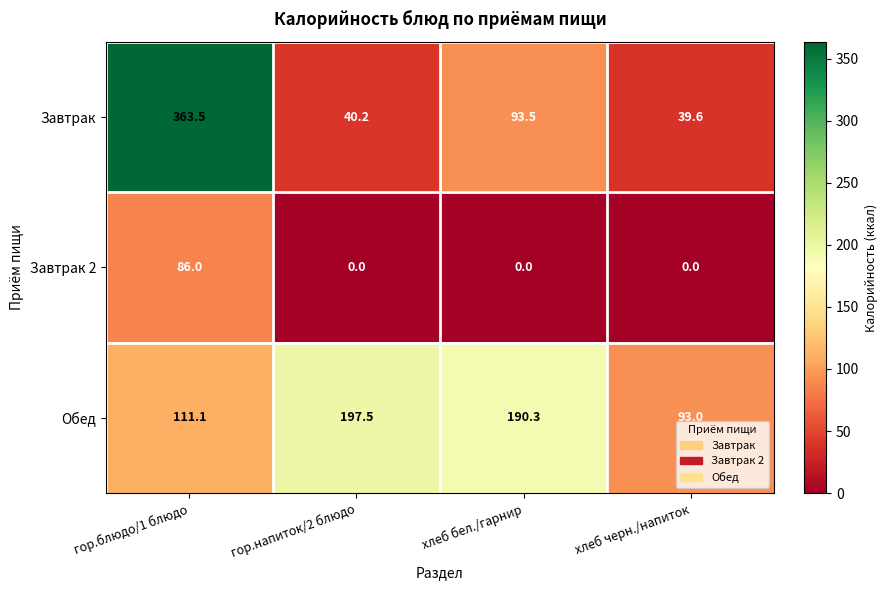

Where does the Завтрак series first go above 93?

гор.блюдо/1 блюдо